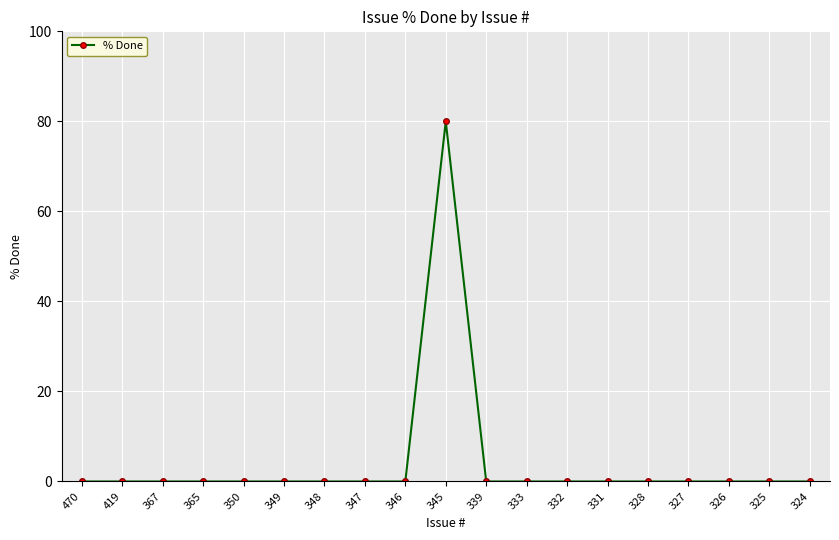

What is the sum of all values?

80